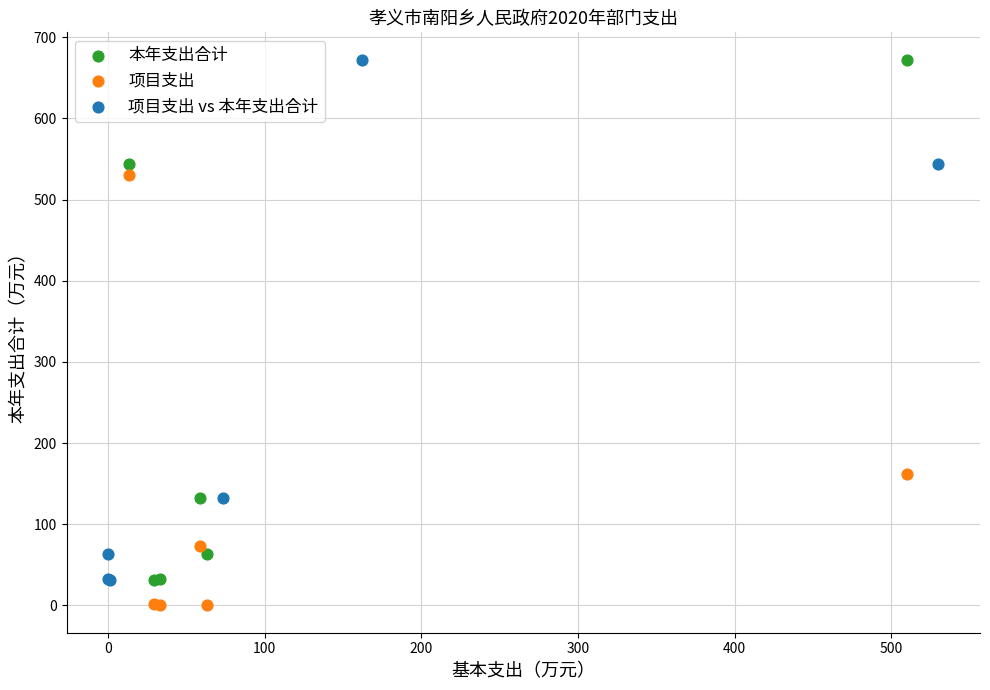

Which series reaches the minimum Y coordinate?

项目支出